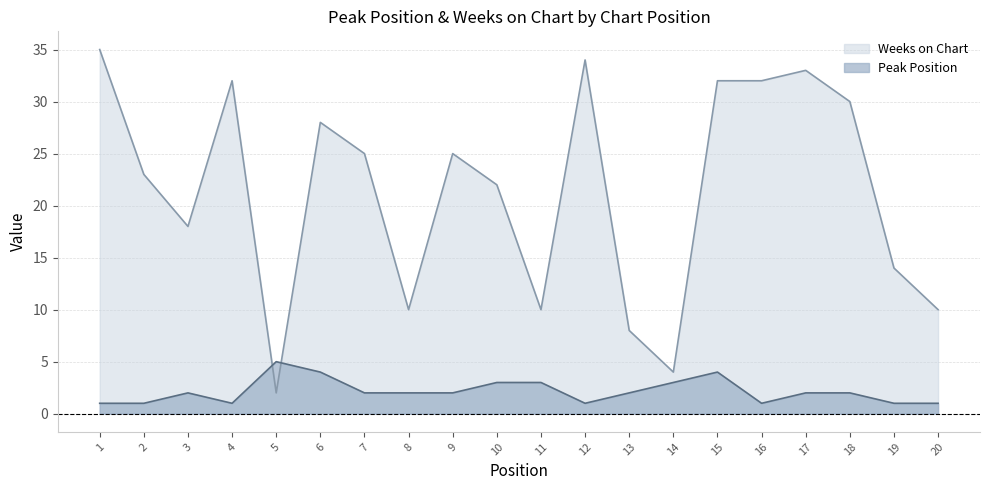

At how many categories does at least one series exceed 32?

3